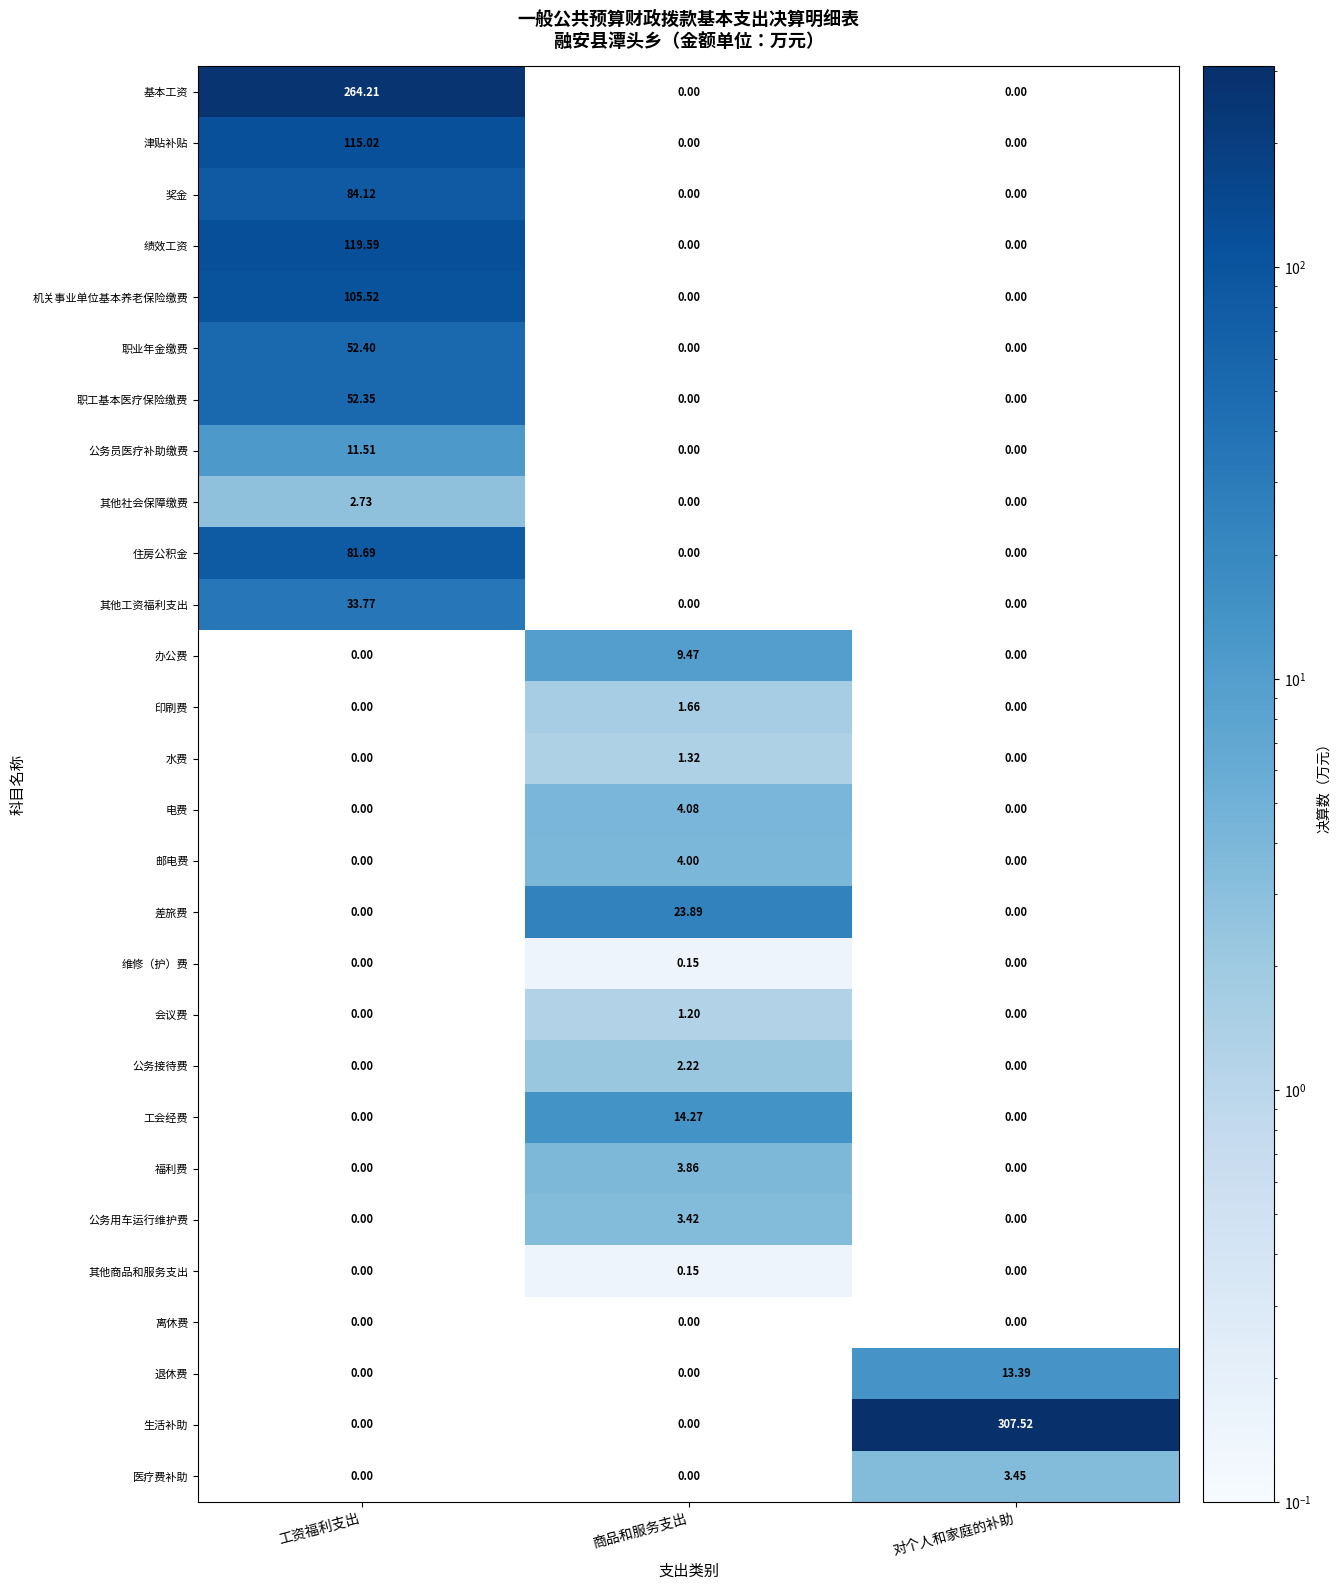

How many values in 职业年金缴费 are above zero?

1